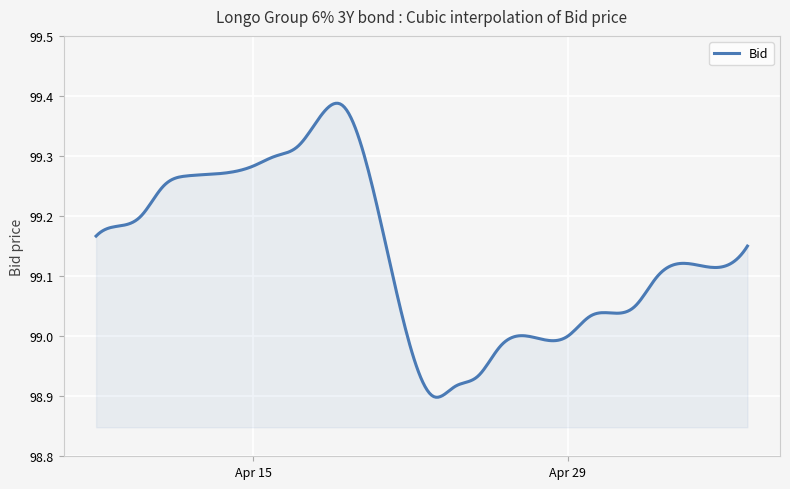

What is the difference between the maximum and minimum values?

0.5